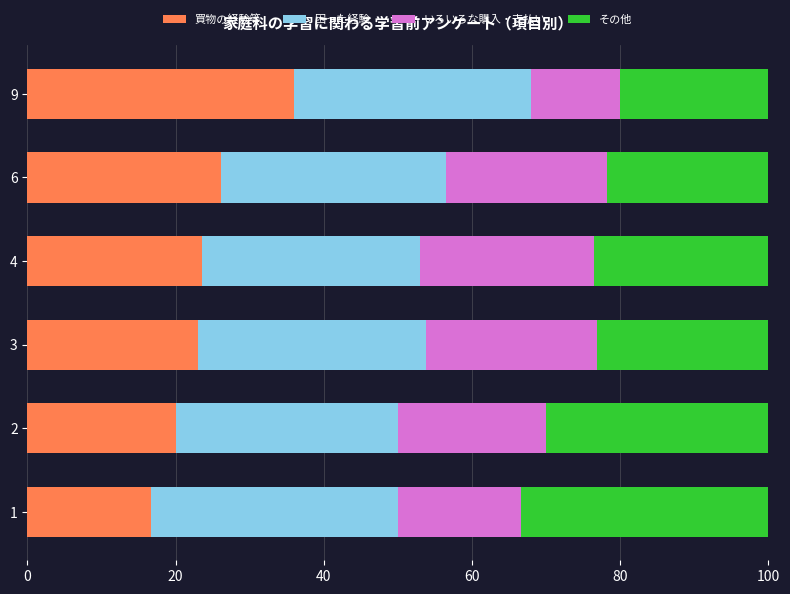

What are all the series names shown in the legend?

買物の経験等, 困った経験, いろいろな購入・支払い, その他